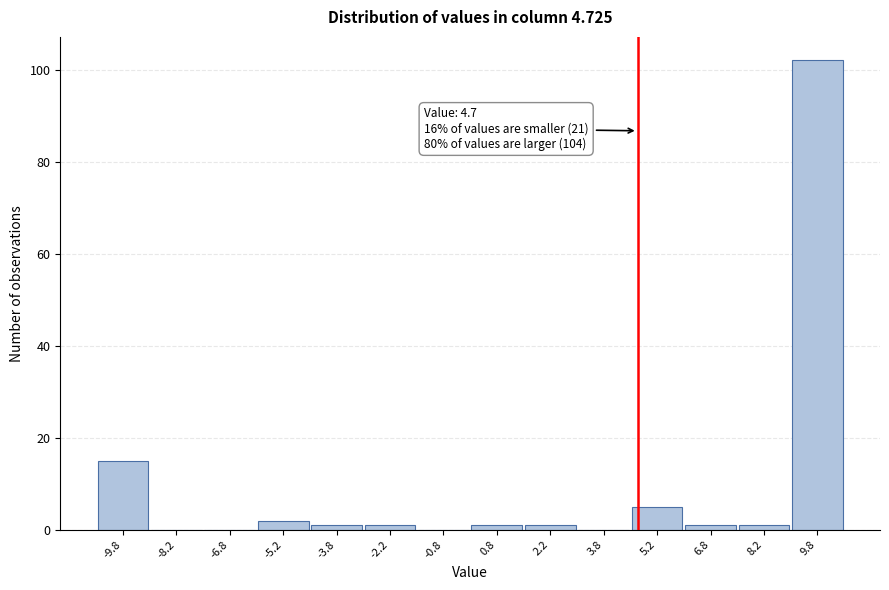

Which range on the x-axis has the tallest bar?

9.0 to 10.5